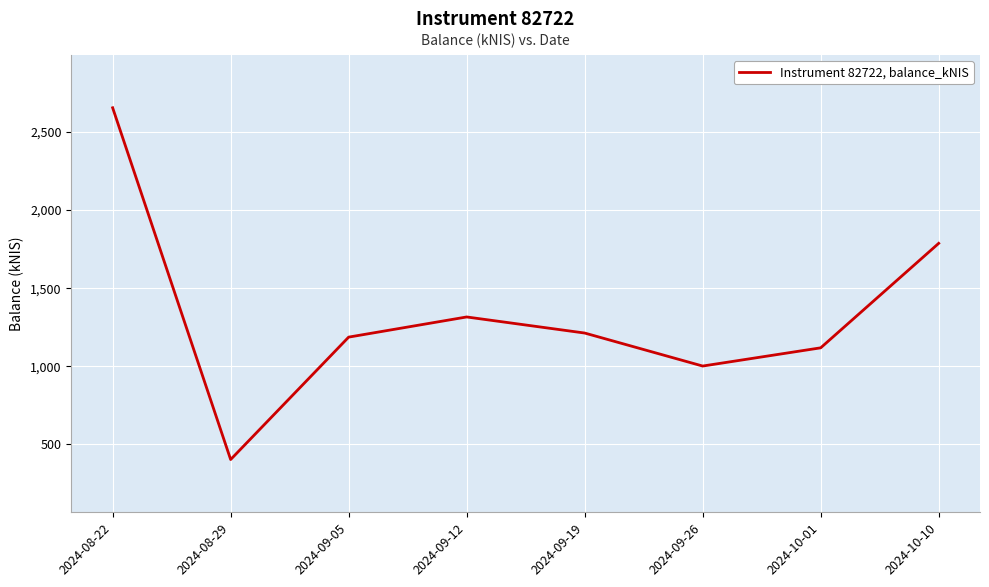

What is the difference between the second highest and minimum values?

1384.4